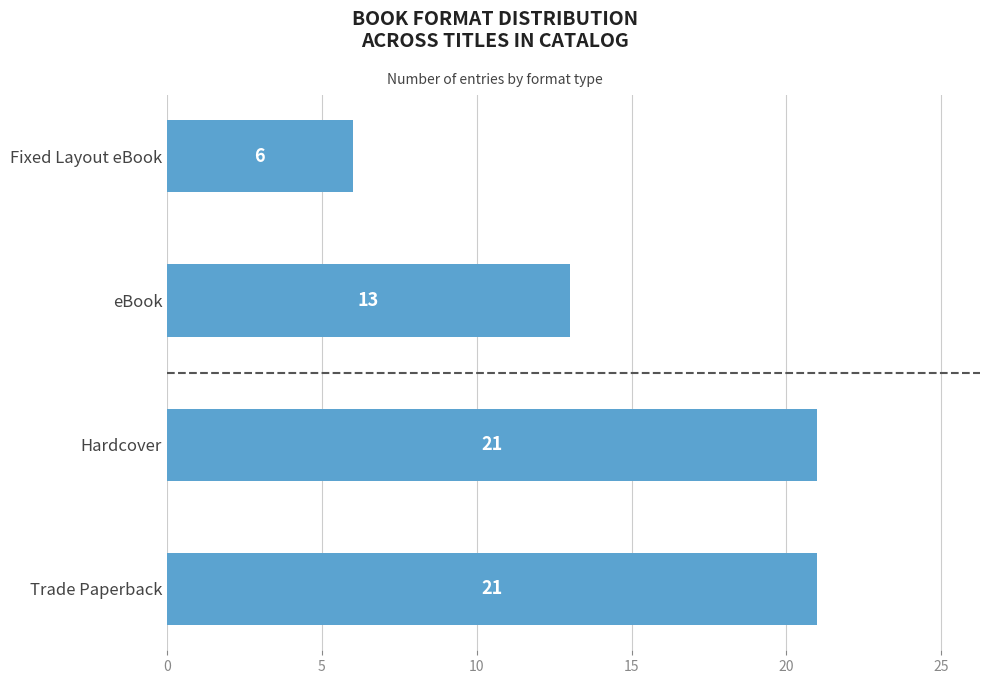

Count the number of categories in the chart.

4